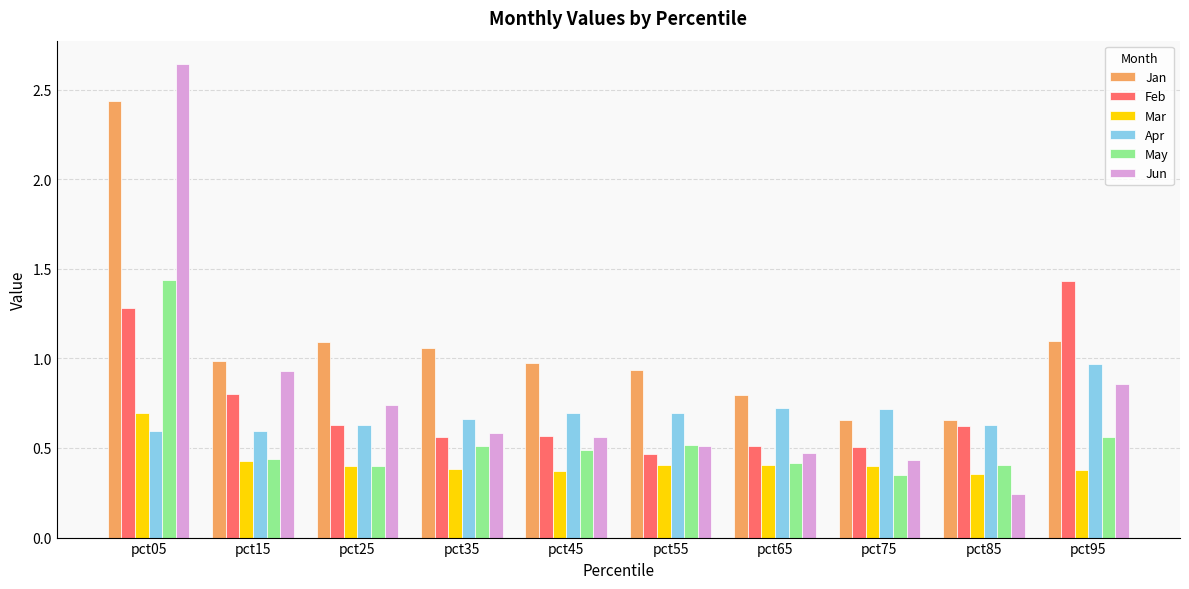

How many data points does each series have?

10